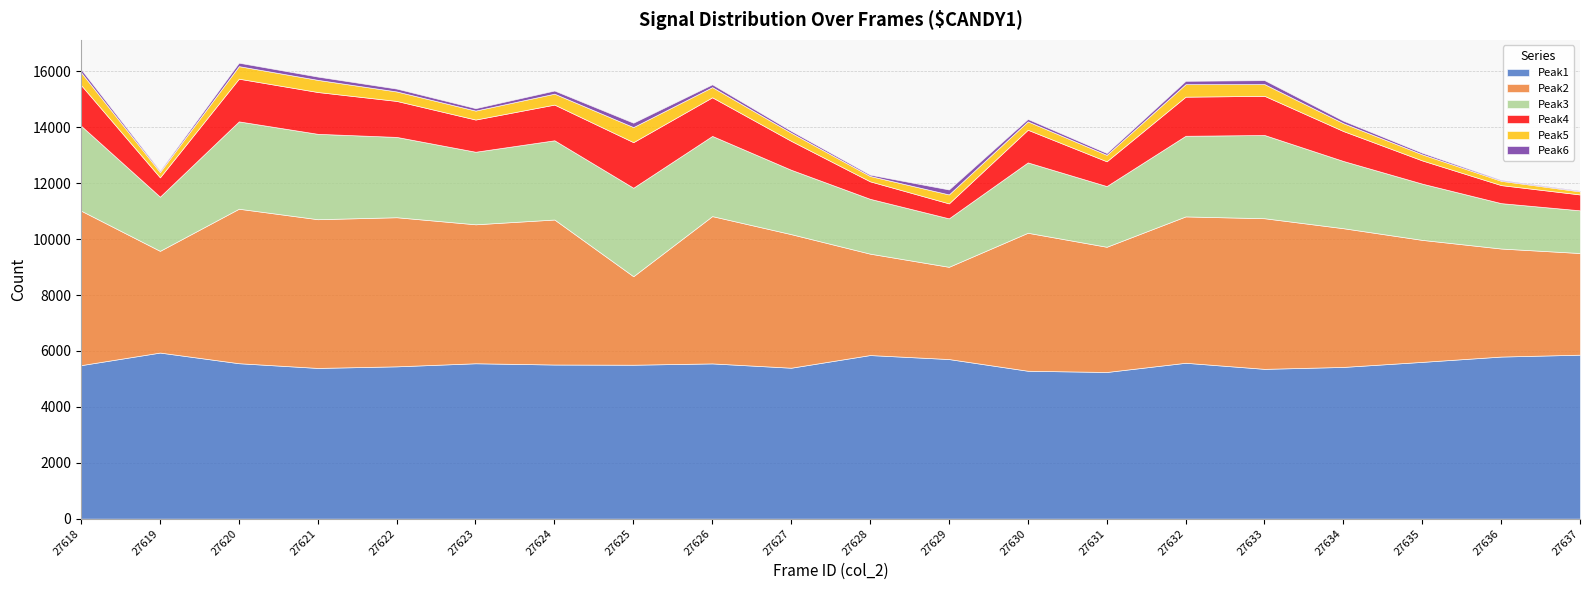

What is the difference between the highest and lowest values at 27627?

5333